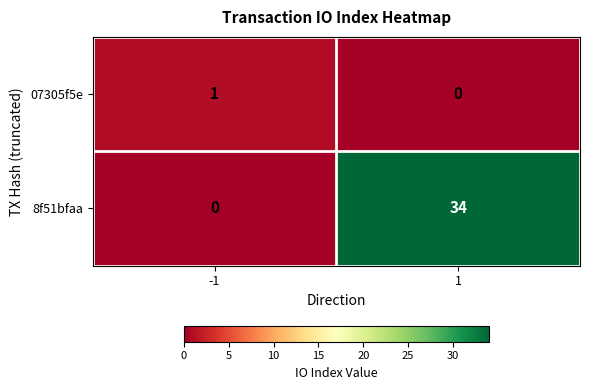

At how many categories does at least one series exceed 13?

1